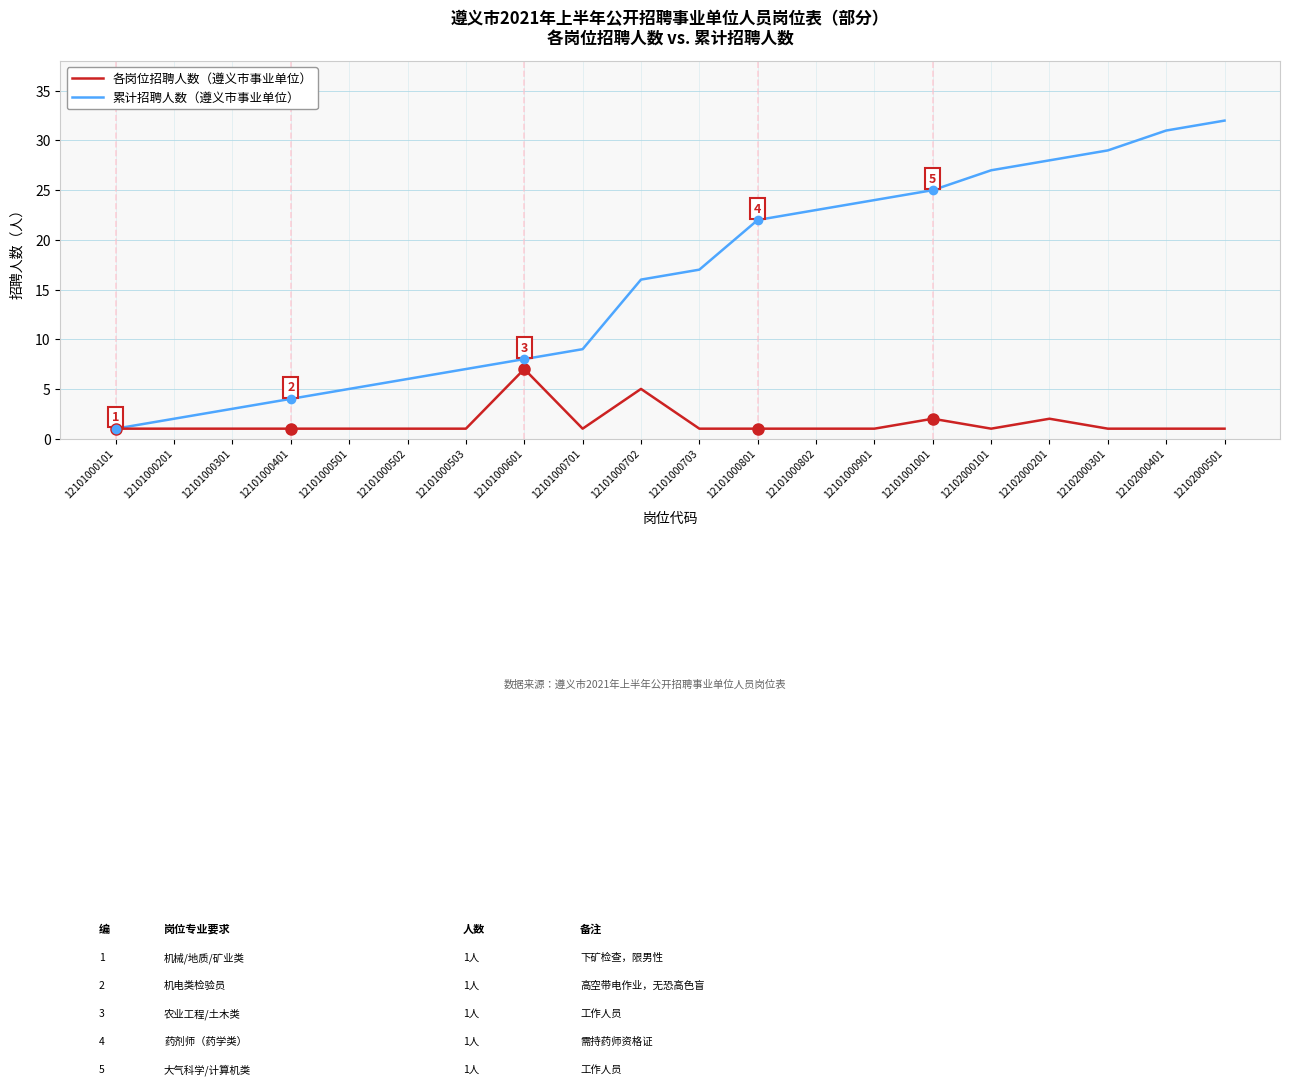

What is the total value across all series at 12101000801?

23